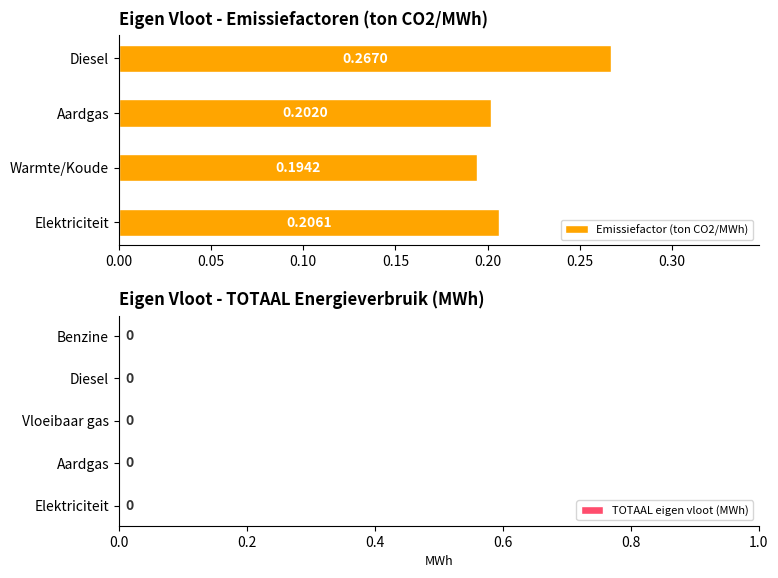

Which category has the lowest value across all series?

Warmte/Koude